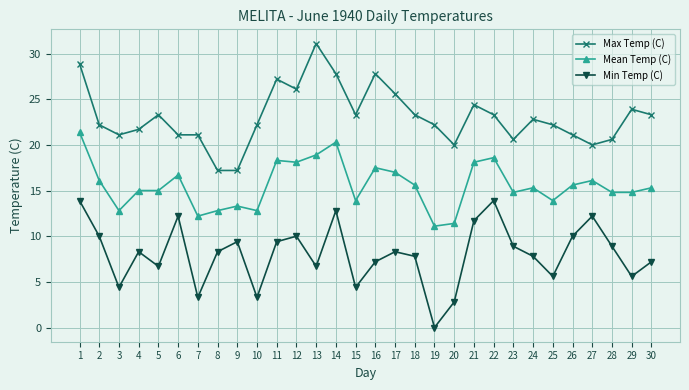

What is the difference between the maximum and second lowest values in the Min Temp (C) series?

11.1